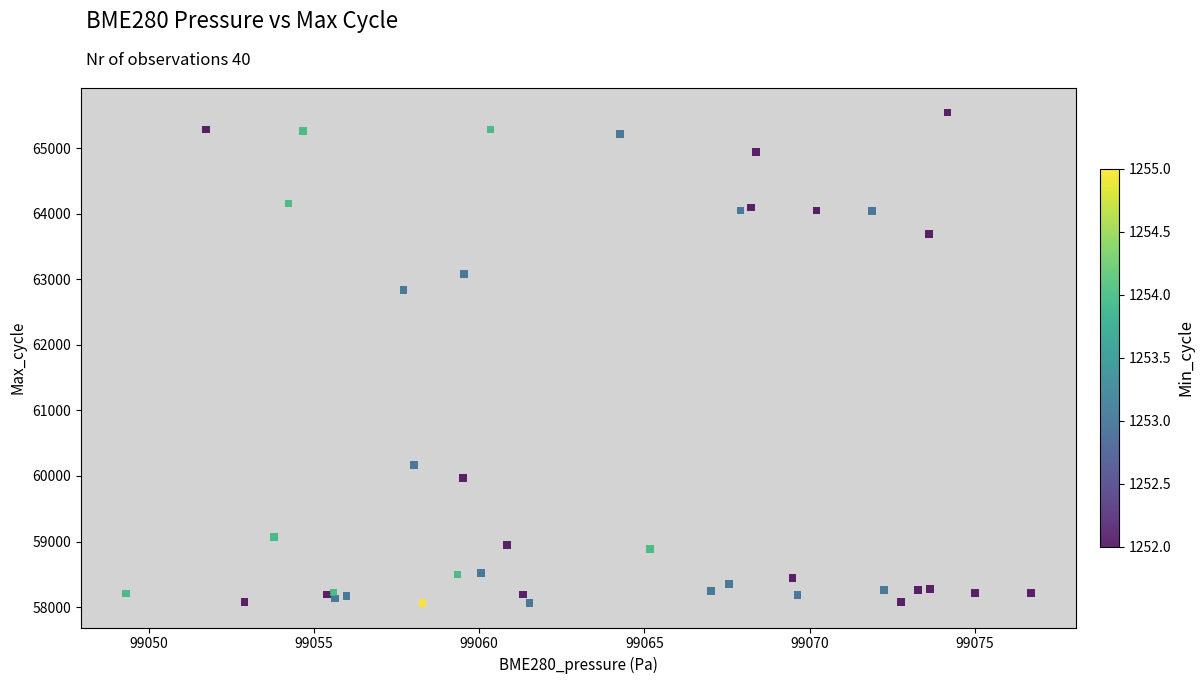

What Y value in the scatter plot is closest to 61802?

62837